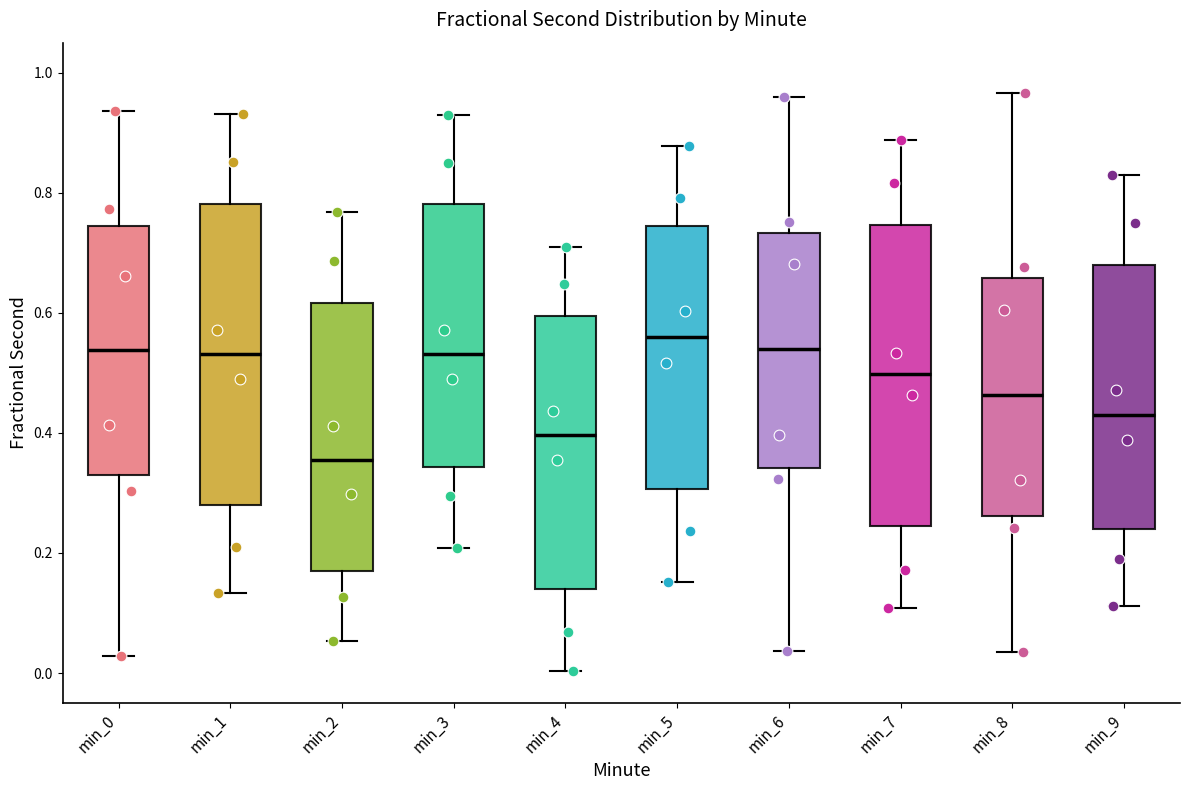

Where does the upper whisker of the box for min_7 end on the y-axis? The values are not printed on the chart, so give them approximately, as read against the axis.

0.88